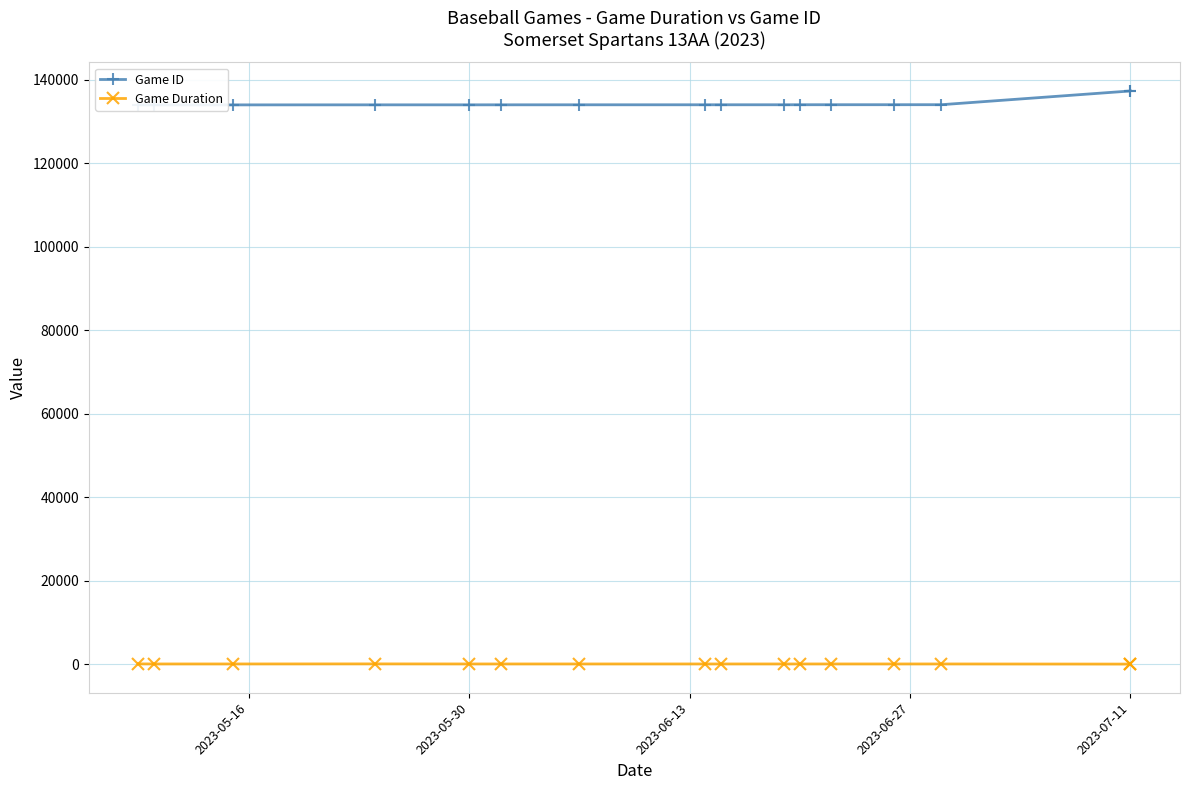

Reading left to right, extract all data points from this chart.

Game ID: 134014	134017	134025	134034	134035	134040	134046	134049	134050	134053	134060	134063	134066	134070	137358	137363
Game Duration: 135	120	120	135	120	120	120	120	120	120	120	120	120	120	90	90